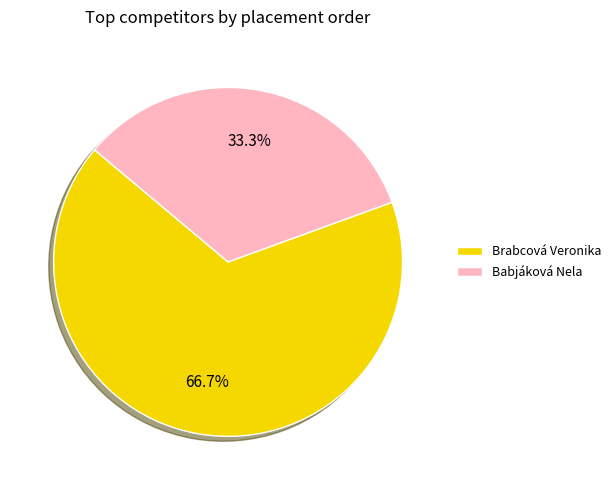

What is the majority slice?

Brabcová Veronika